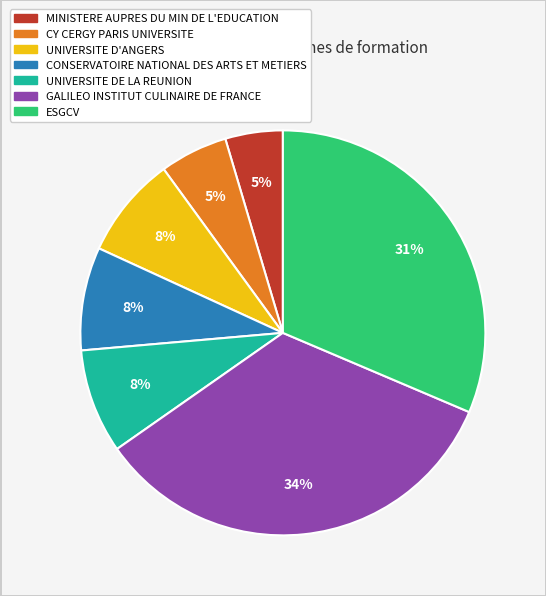

What is the ratio of the value at UNIVERSITE DE LA REUNION to the value at ESGCV?

0.3